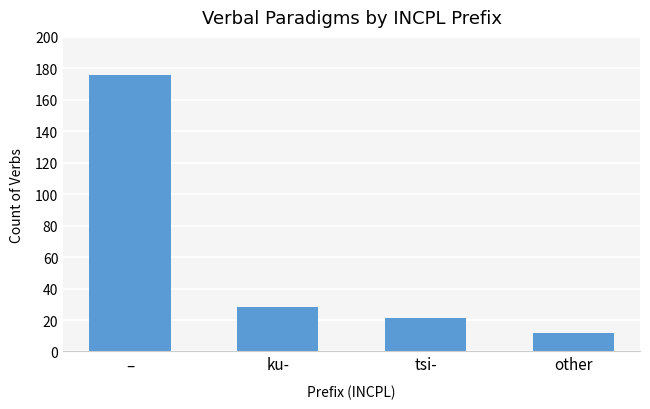

What is the greatest value displayed?

176